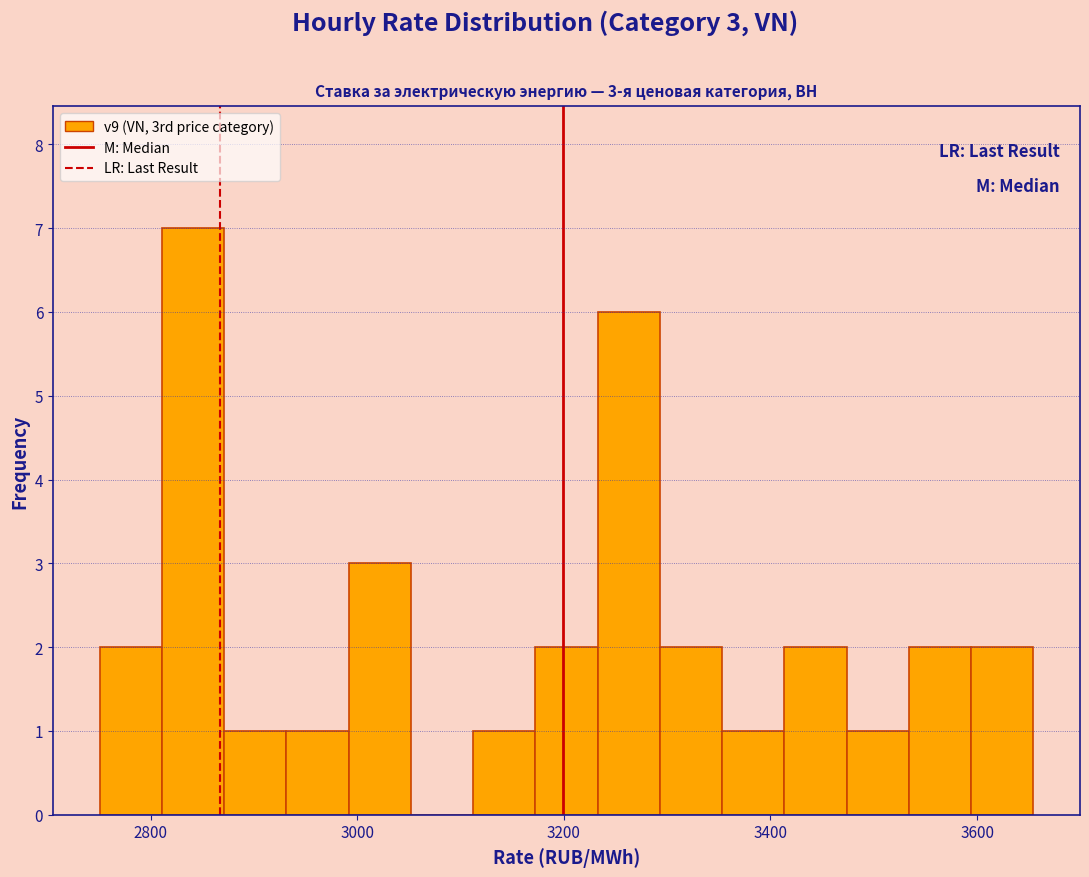

Around what value on the x-axis is the tallest bar? Give the approximate position of its centre, as read against the axis.

2840